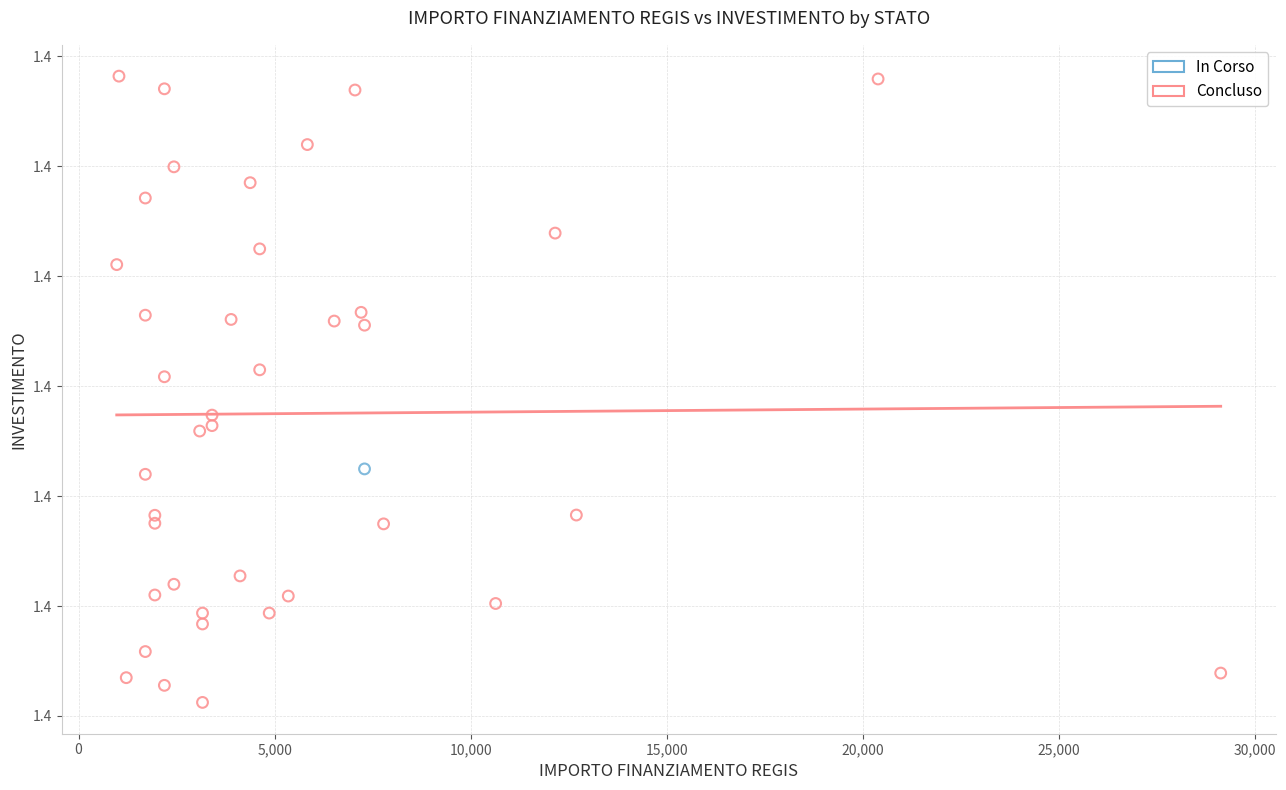

What are all the series names shown in the legend?

In Corso, Concluso